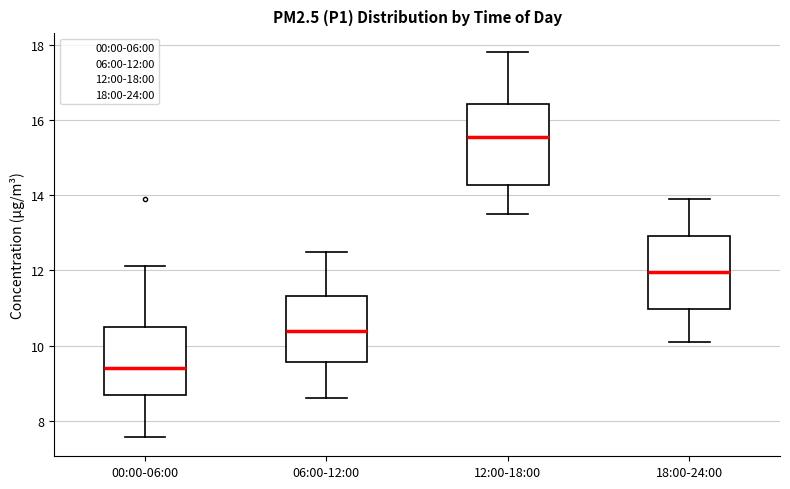

Reading left to right, read every box against the y-axis: the position of its median line, the range the box covers, and the ends of its whiskers. The values are not printed on the chart, so give them approximately, as read against the axis.

00:00-06:00: median 9.4, box 8.8 to 10.6, whiskers 7.6 to 12.2
06:00-12:00: median 10.4, box 9.6 to 11.4, whiskers 8.6 to 12.6
12:00-18:00: median 15.6, box 14.2 to 16.4, whiskers 13.6 to 17.8
18:00-24:00: median 12.0, box 11.0 to 13.0, whiskers 10.2 to 14.0